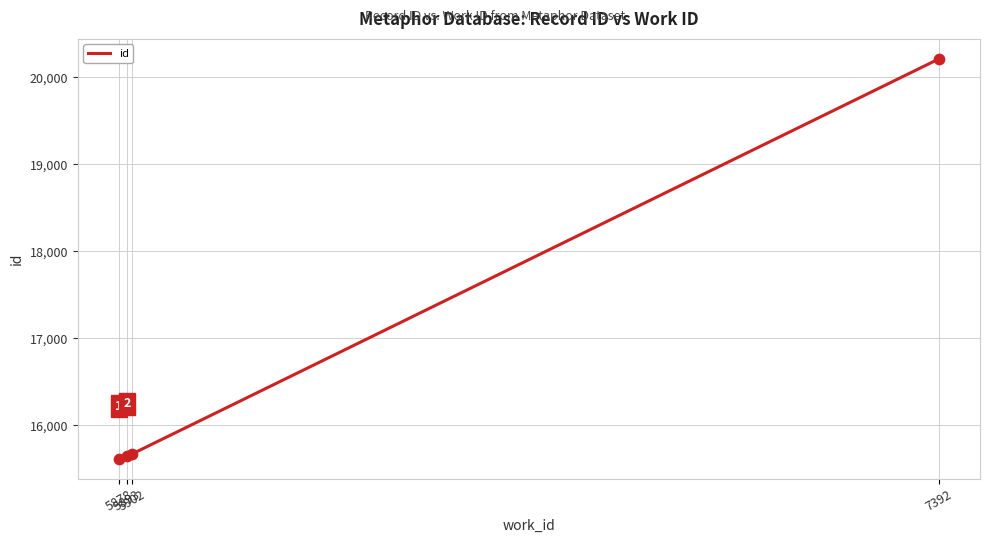

What is the change in value from 5878 to 5893?

+29